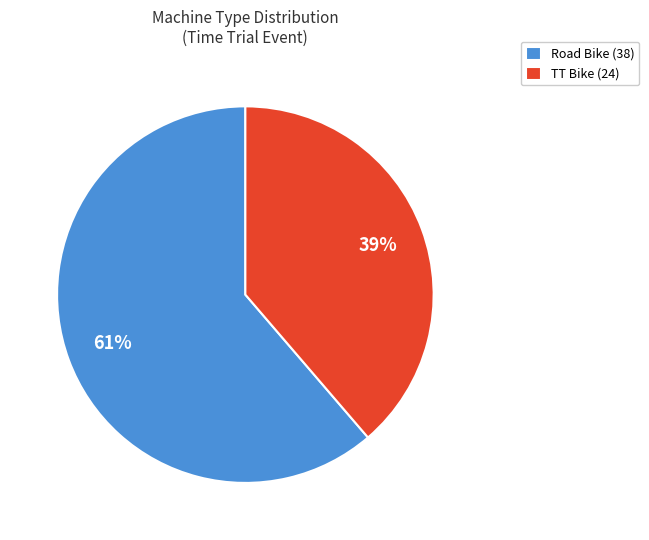

What percentage is the Road Bike slice, to the nearest percent?

61%